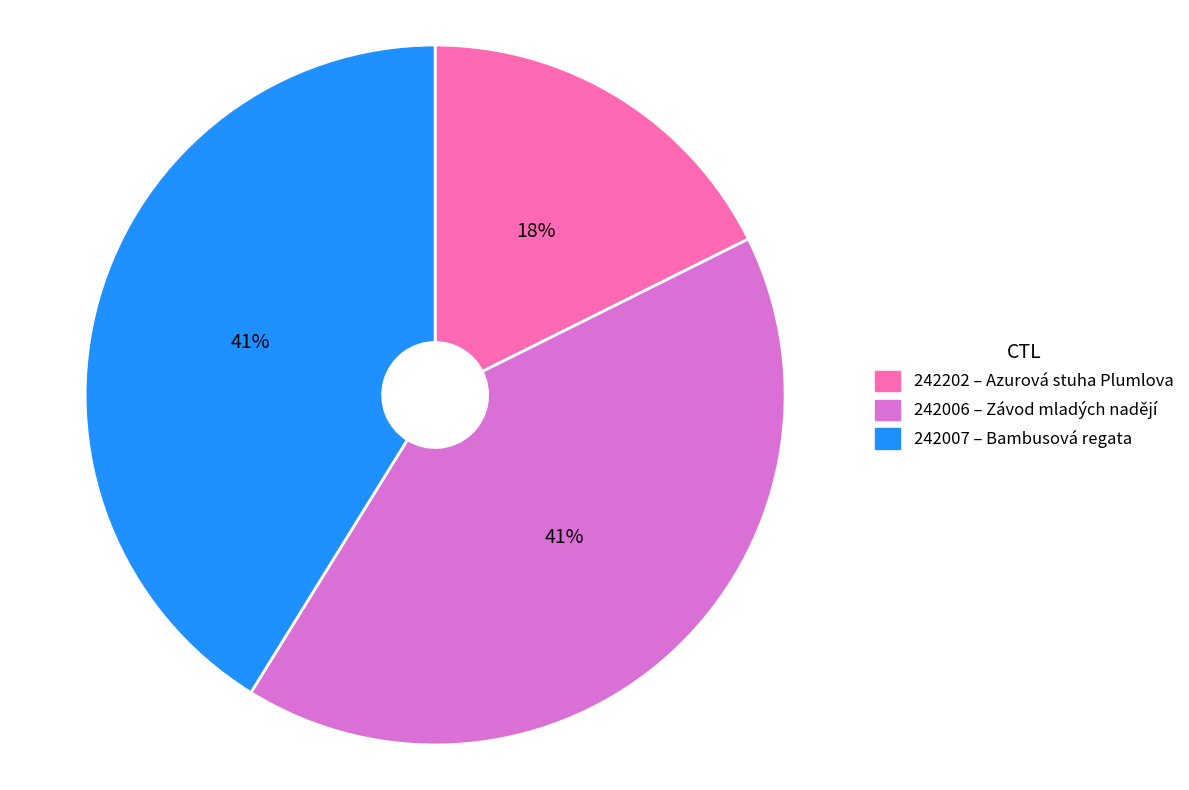

To the nearest percent, what is the combined percentage of 242202 and 242006?

59%